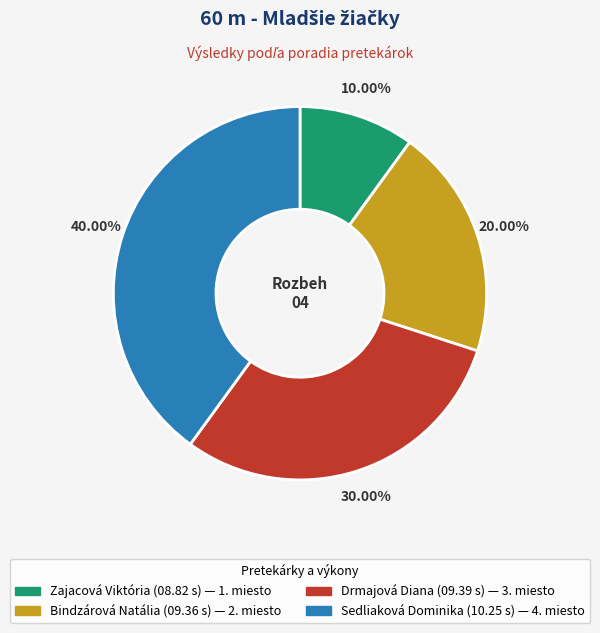

True or false: Bindzárová Natália accounts for 20% of the total.

True